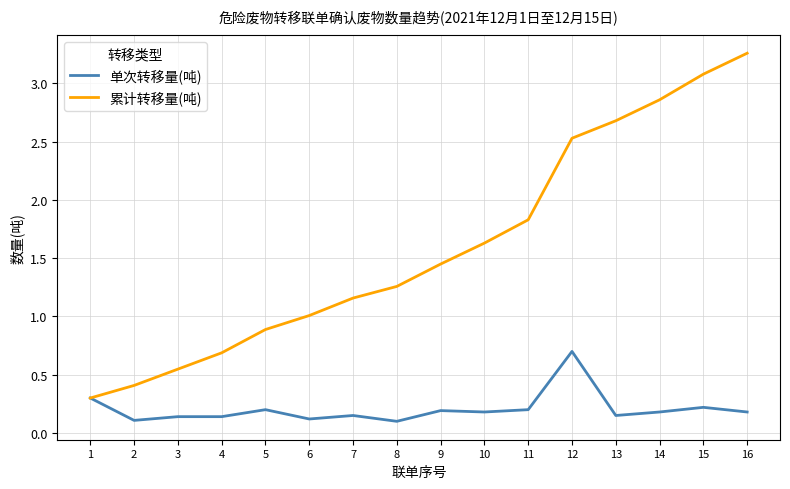

What is the approximate value of 累计转移量(吨) at 13?

2.7